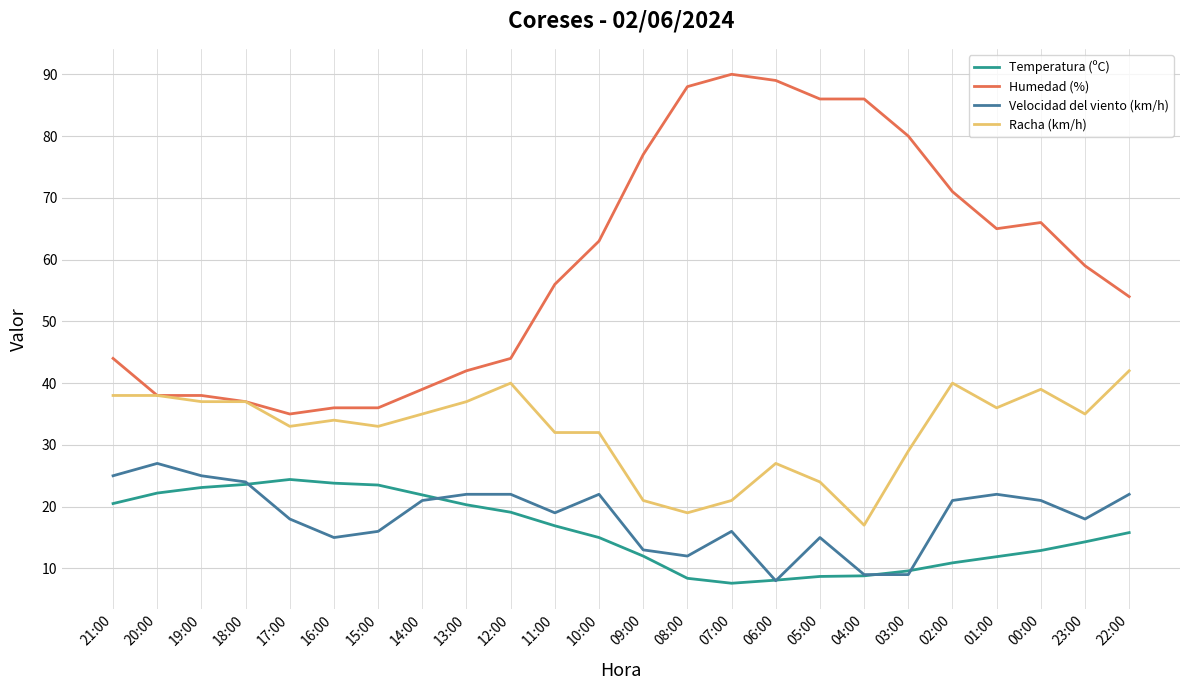

Which series changed the most between 19:00 and 01:00?

Humedad (%)